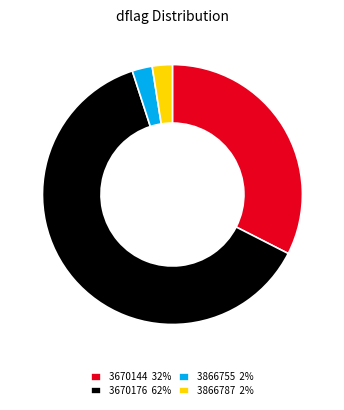

How many slices are in this pie chart?

4